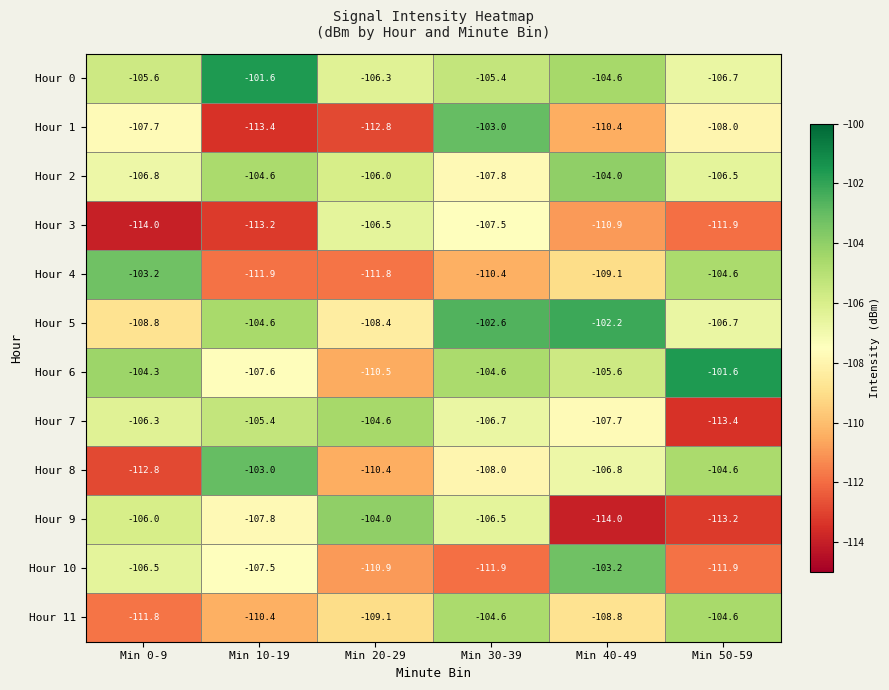

What is the maximum value for Hour 0?

-101.6